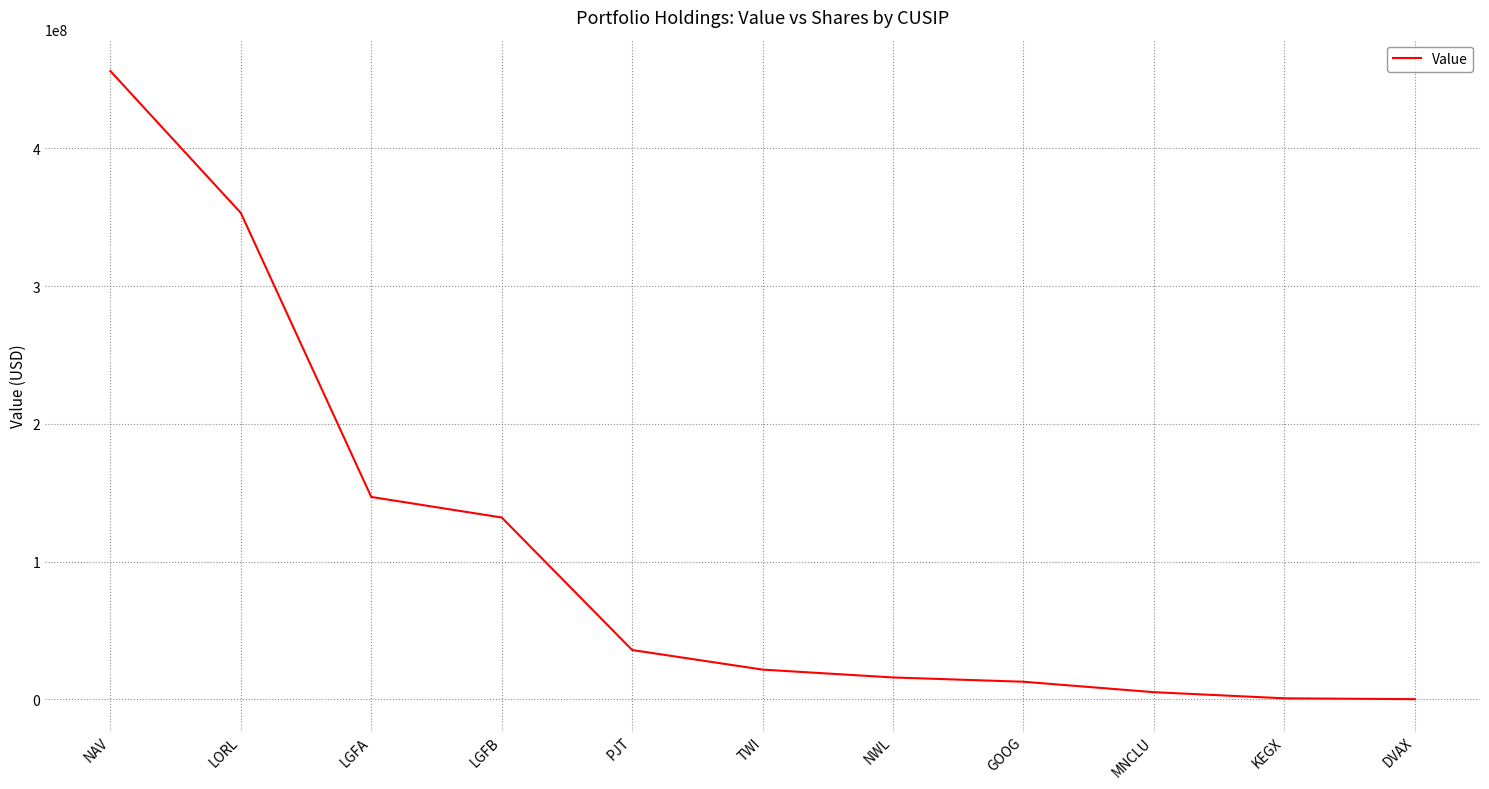

Count the number of categories in the chart.

11